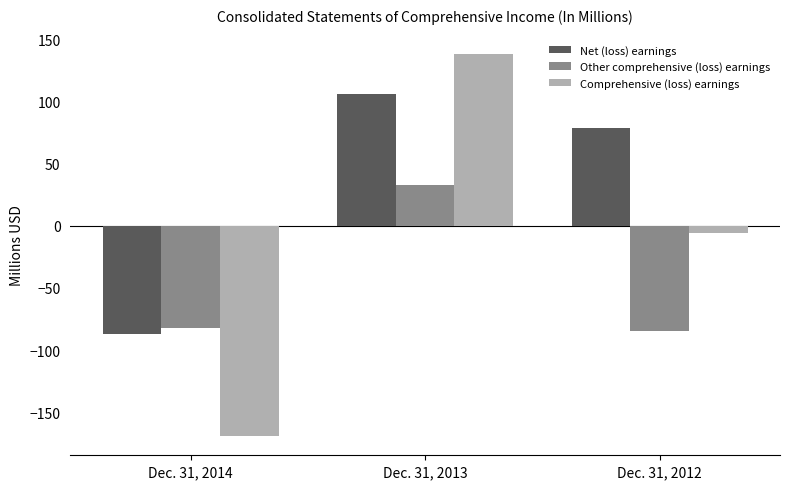

True or false: Other comprehensive (loss) earnings has a value of -31.5 at Dec. 31, 2014.

False